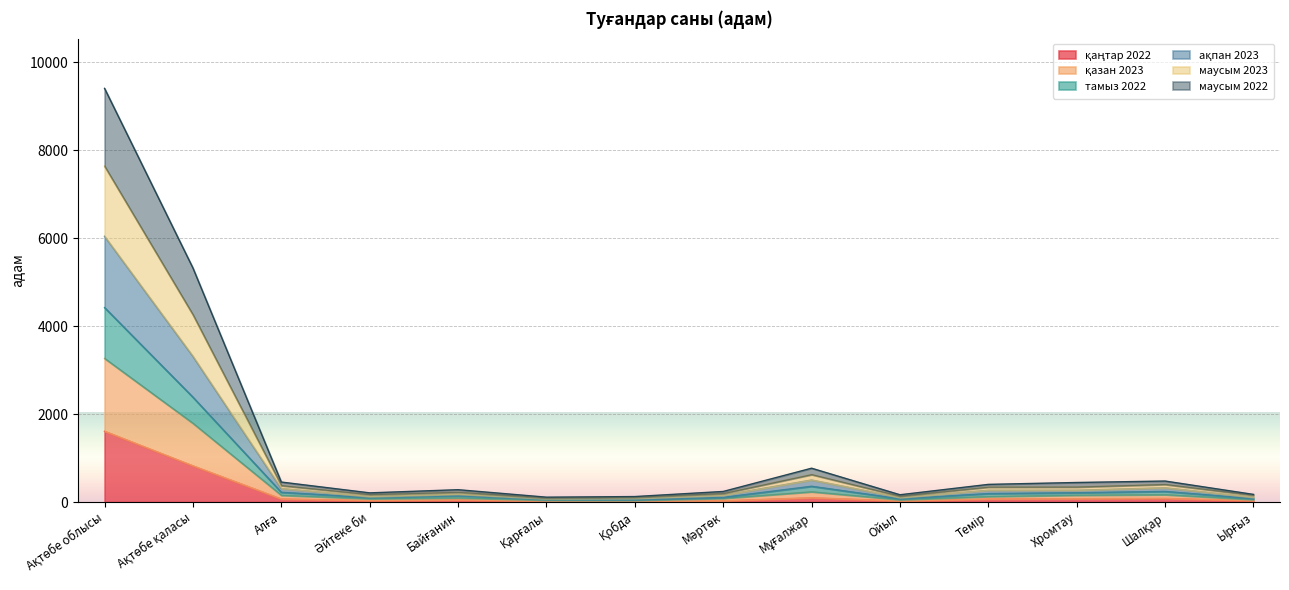

What is the label of the 1st point from the left?

Ақтөбе облысы